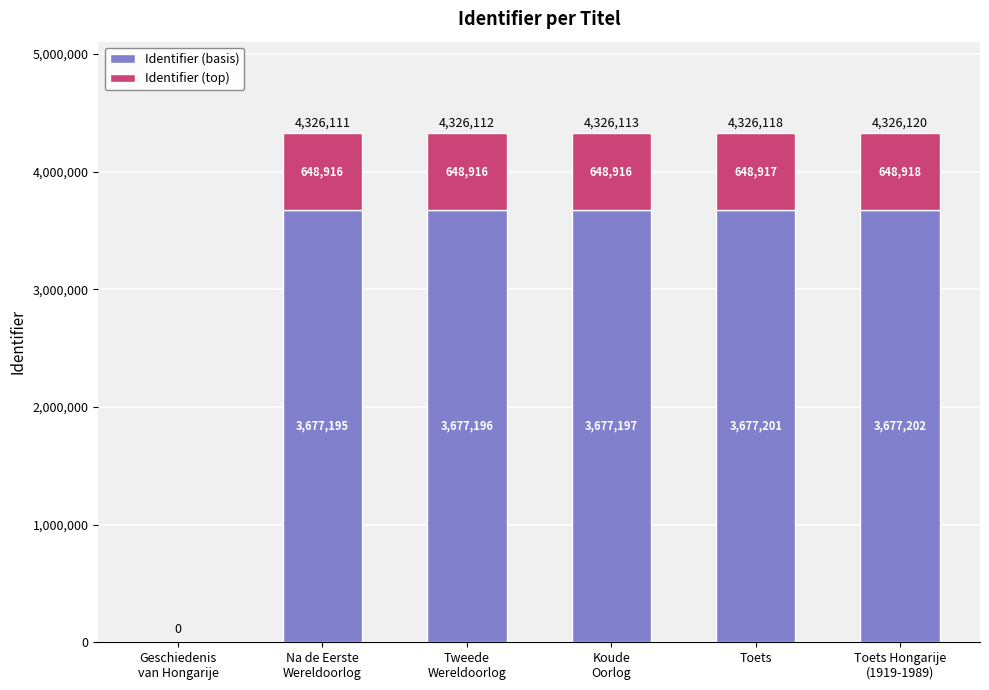

At which label does Identifier (basis) reach its peak?

Toets Hongarije
(1919-1989)